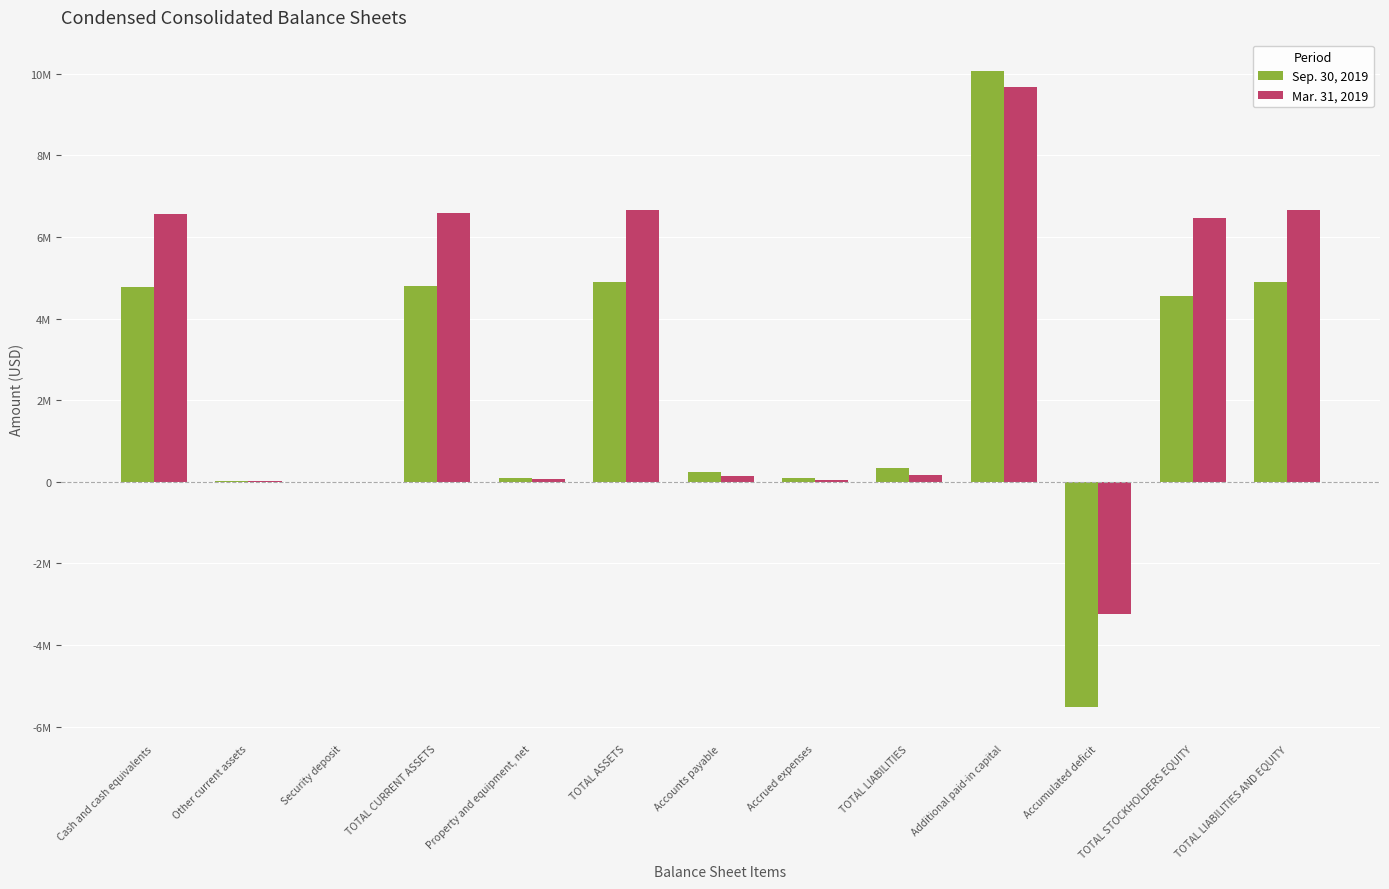

Reading left to right, transcribe all the data shown in this chart.

Sep. 30, 2019: 4775706	10252	7500	4793458	92210	4885668	245063	85529	330592	10055131	-5517925	4555076	4885668
Mar. 31, 2019: 6553768	15590	7500	6576858	75948	6652986	138314	40615	178929	9684578	-3248161	6474057	6652986